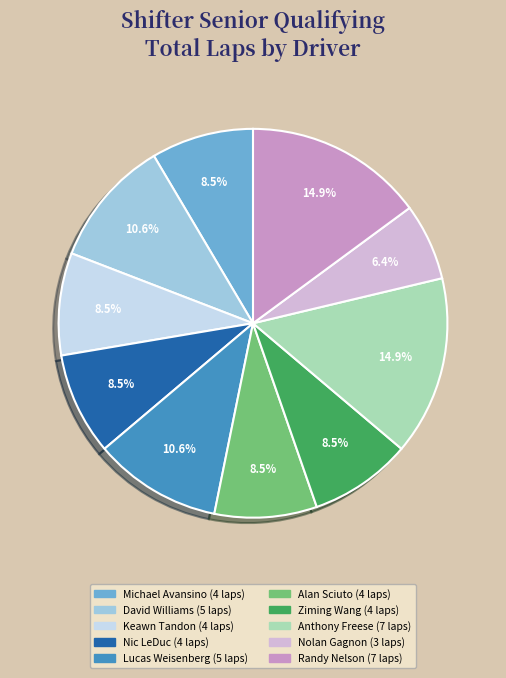

To the nearest percent, what is the average slice percentage?

10%